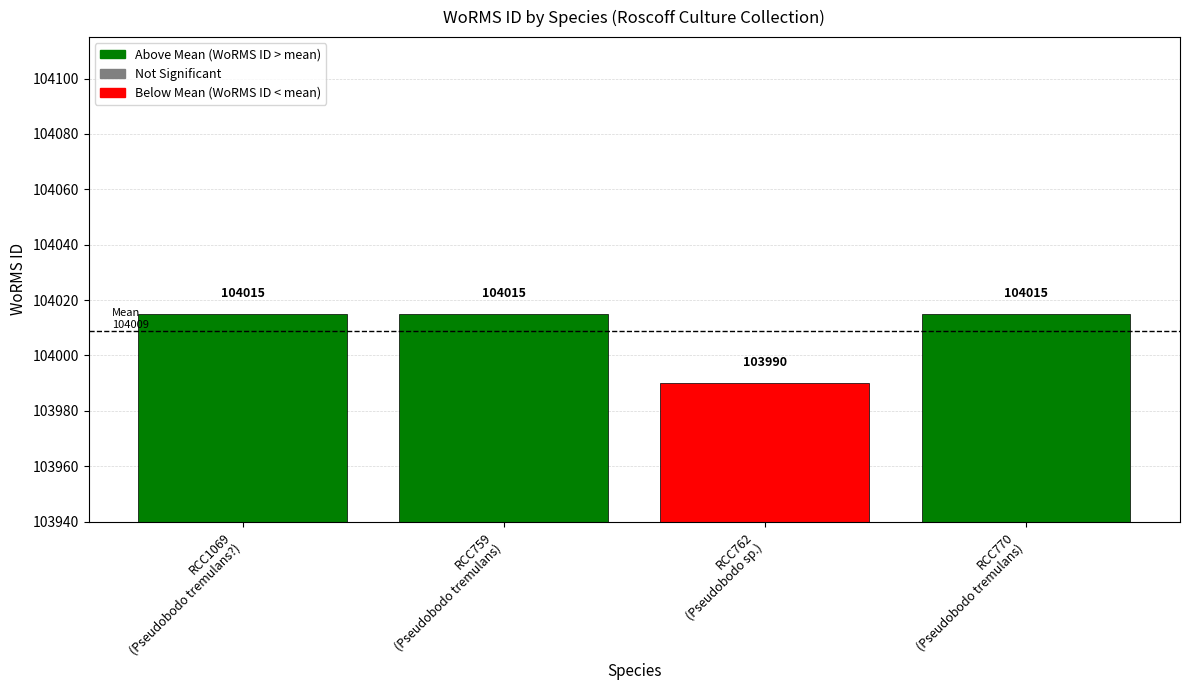

What is the change in value from RCC759
(Pseudobodo tremulans) to RCC762
(Pseudobodo sp.)?

-25